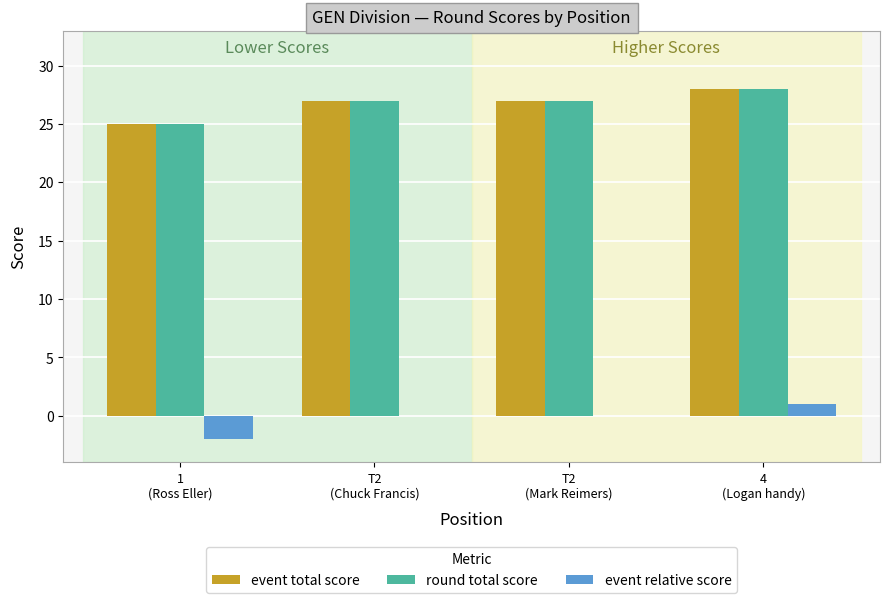

What is the sum of all event total score values?

107